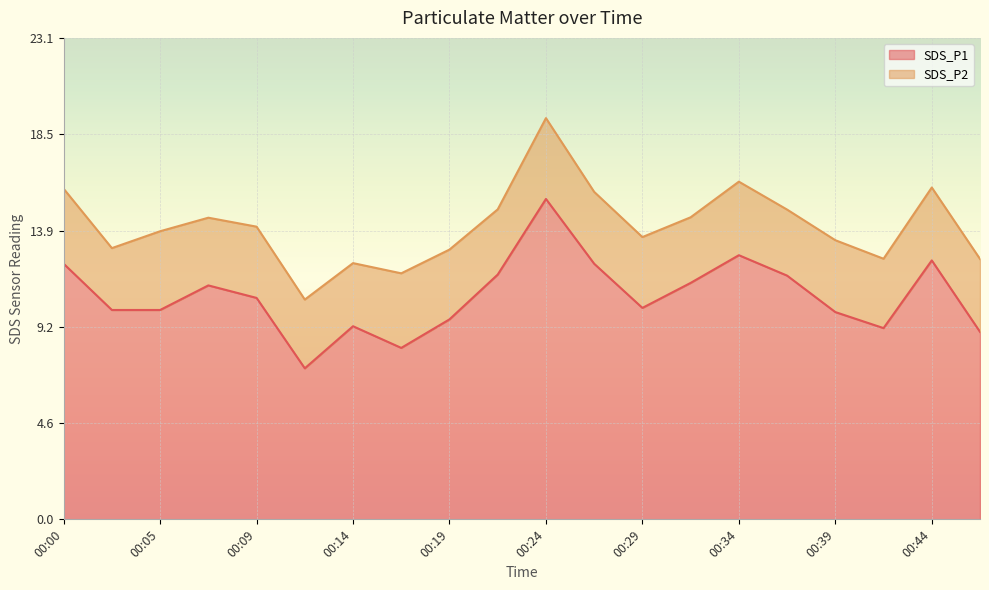

What is the value of the 18th point from the left?

9.2